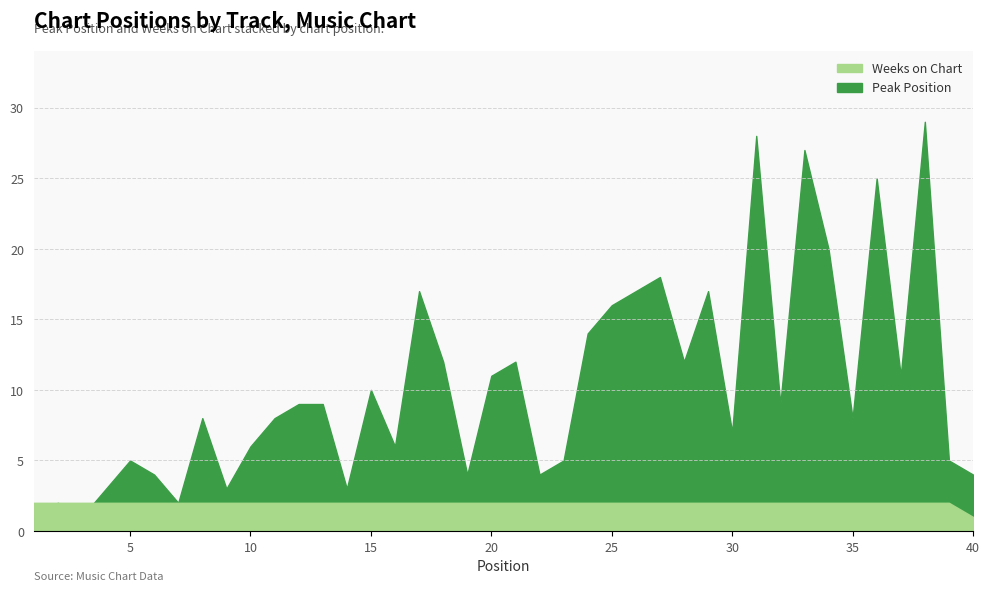

The Peak Position series shows 8 at 35. True or false?

True